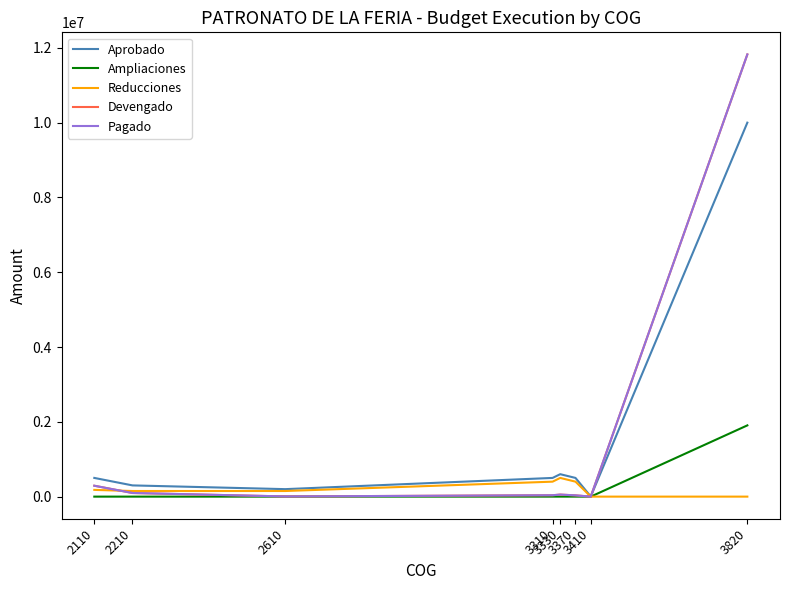

Is this an area chart (filled region under the line)?

No